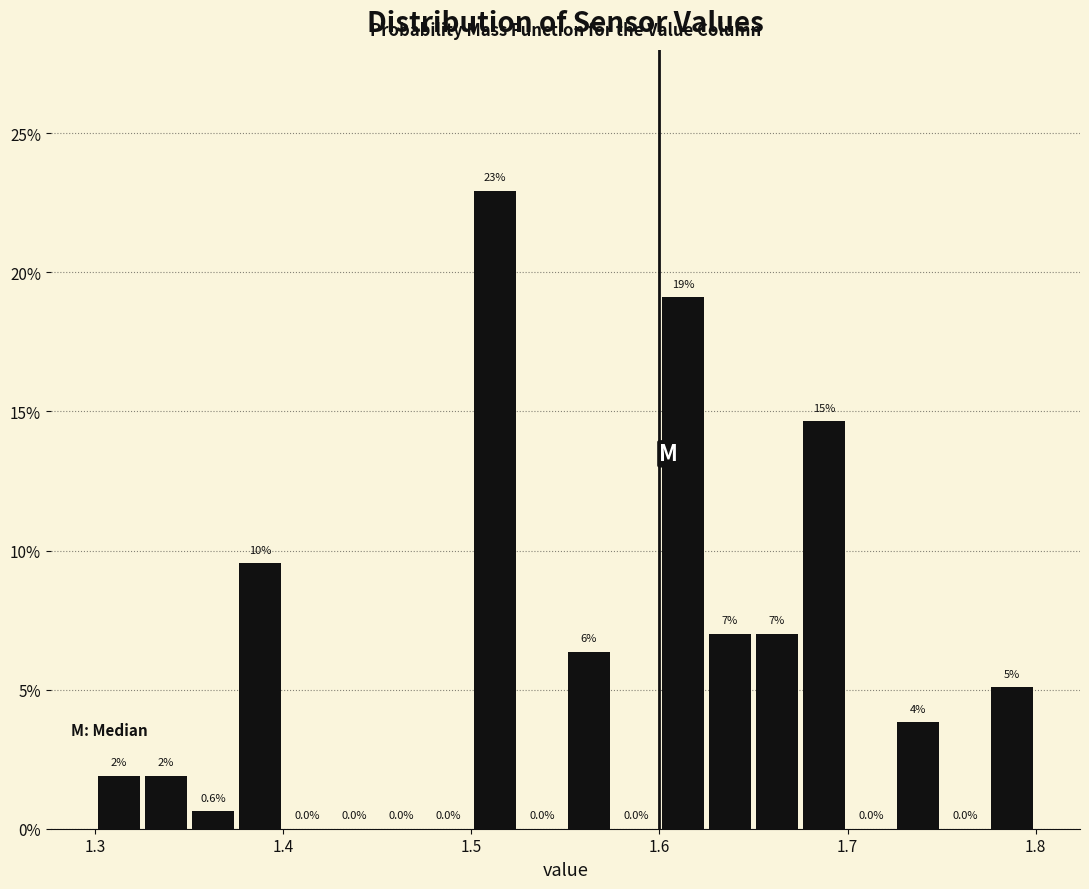

Around what value on the x-axis is the tallest bar? Give the approximate position of its centre, as read against the axis.

1.51